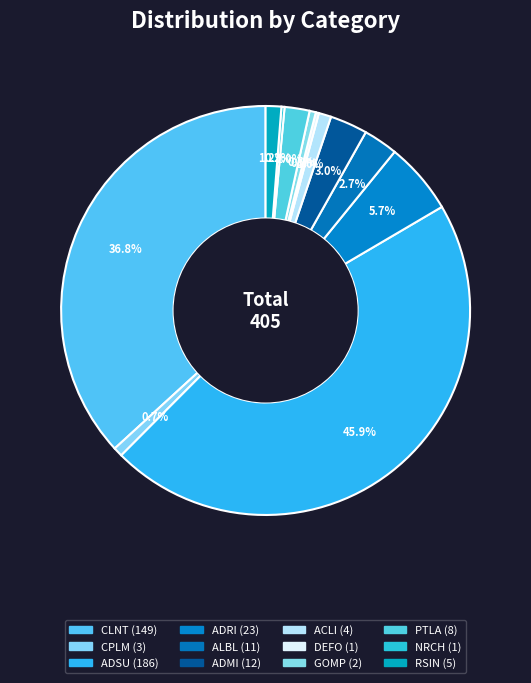

True or false: CLNT accounts for 50% of the total.

False